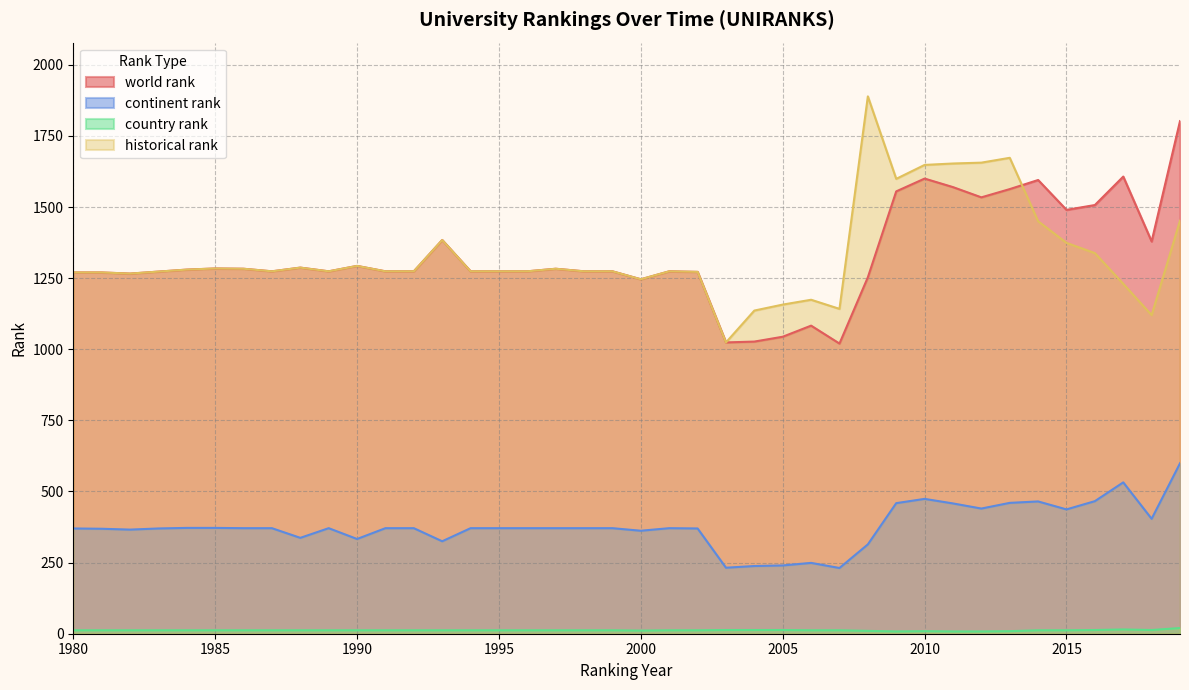

What is the sum of all world rank values?

53084